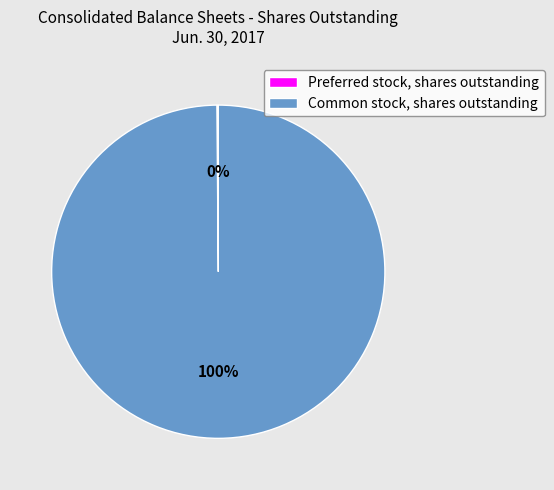

To the nearest percent, what percentage of the pie is Common stock, shares outstanding?

100%